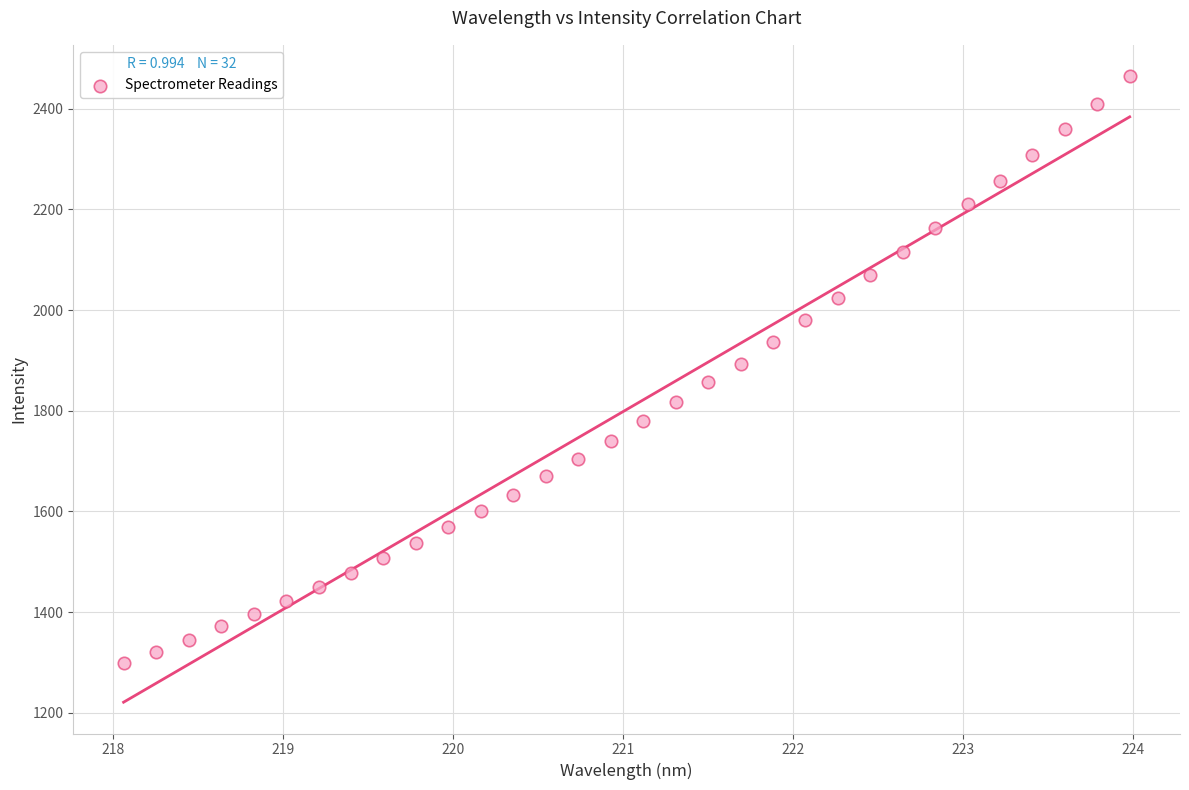

What is the range of X values (max minus min)?

5.9